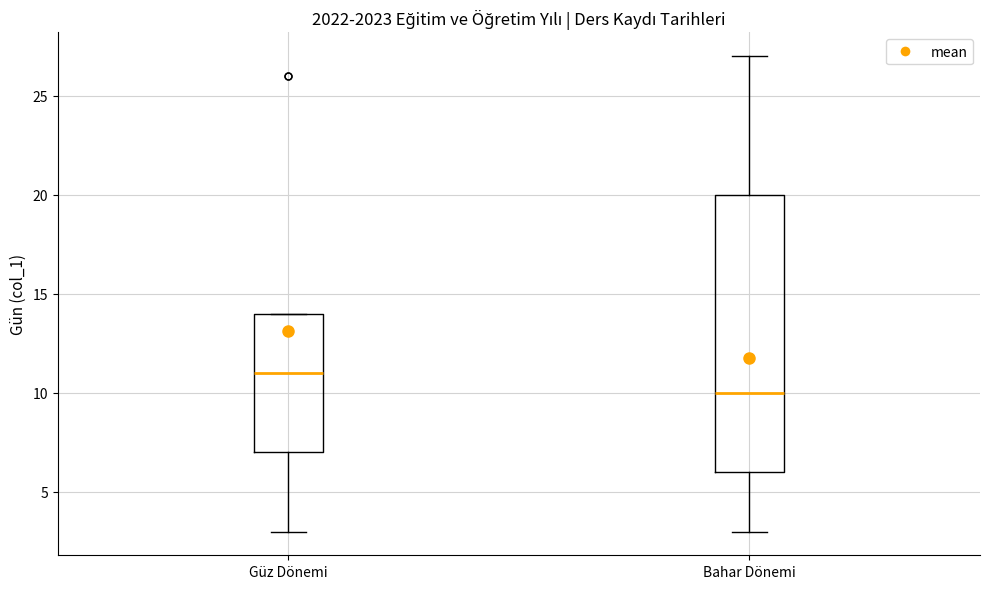

Reading left to right, transcribe this box plot: for each box, give where its median line is, the range the box spans, and where its two whiskers end, as read against the y-axis. The values are not printed on the chart, so give them approximately, as read against the axis.

Güz Dönemi: median 11, box 7 to 14, whiskers 3 to 14
Bahar Dönemi: median 10, box 6 to 20, whiskers 3 to 27